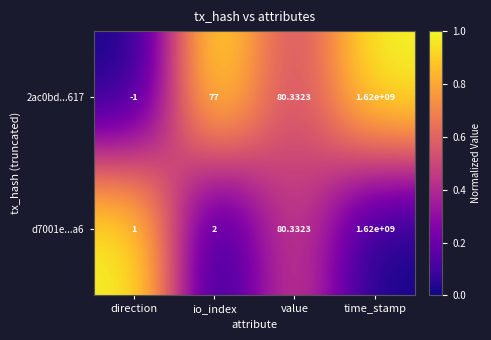

At which label is d7001e...a6 closest to 810000000?

value